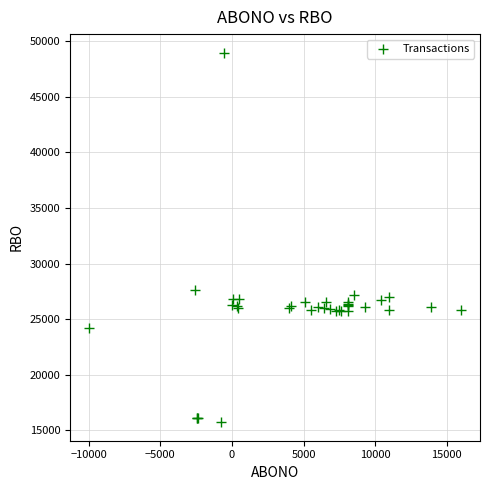

What Y value in the scatter plot is closest to 32357?

27647